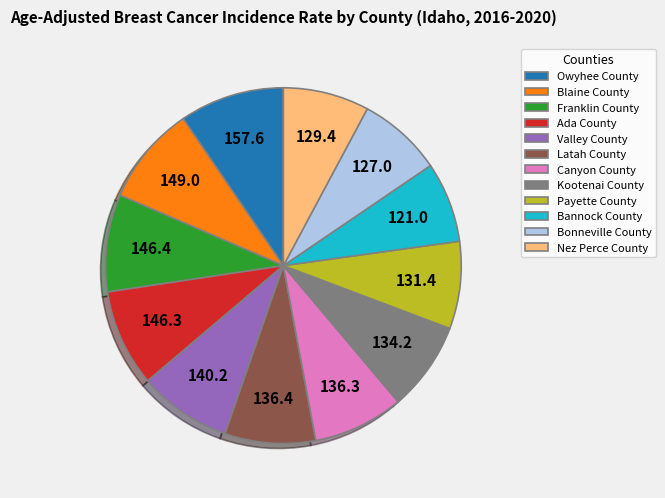

Is it true that Ada County is 9% of the pie?

True